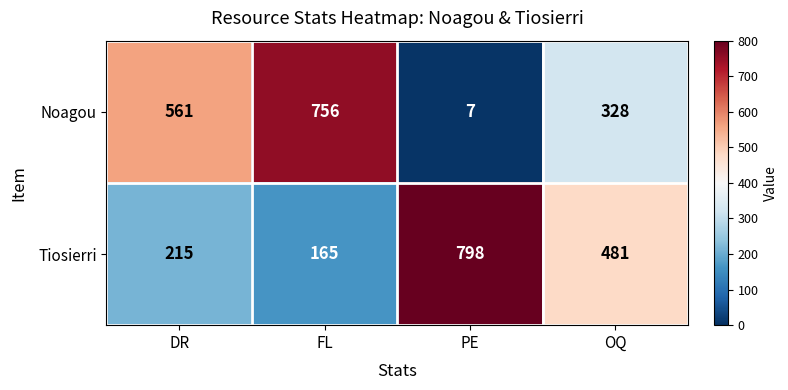

How many categories are shown in the chart?

4